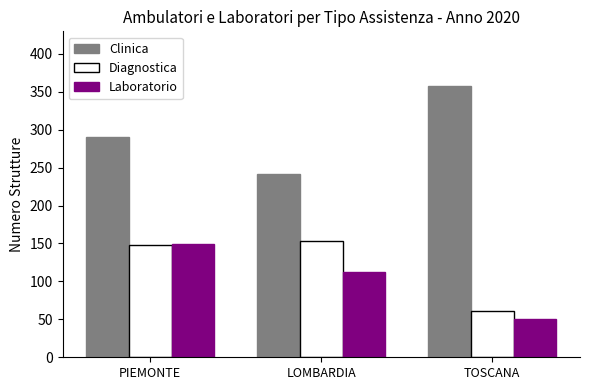

Which series has the largest total across all categories?

Clinica